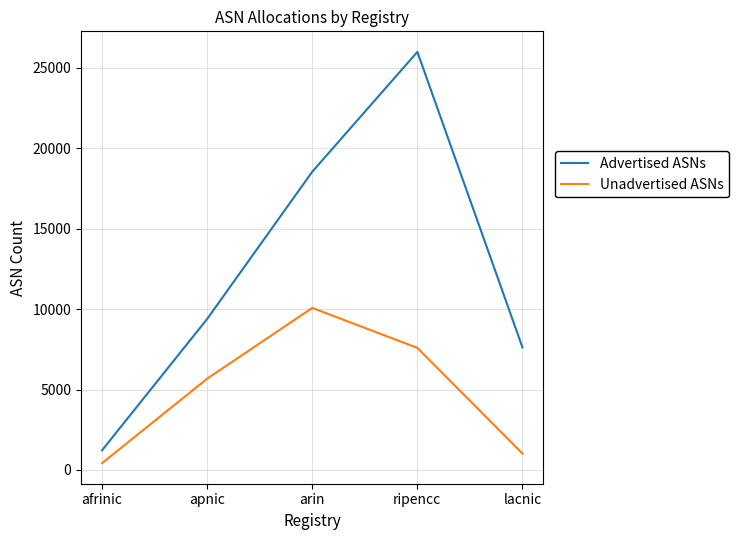

The value of Unadvertised ASNs at arin is 10076. True or false?

True